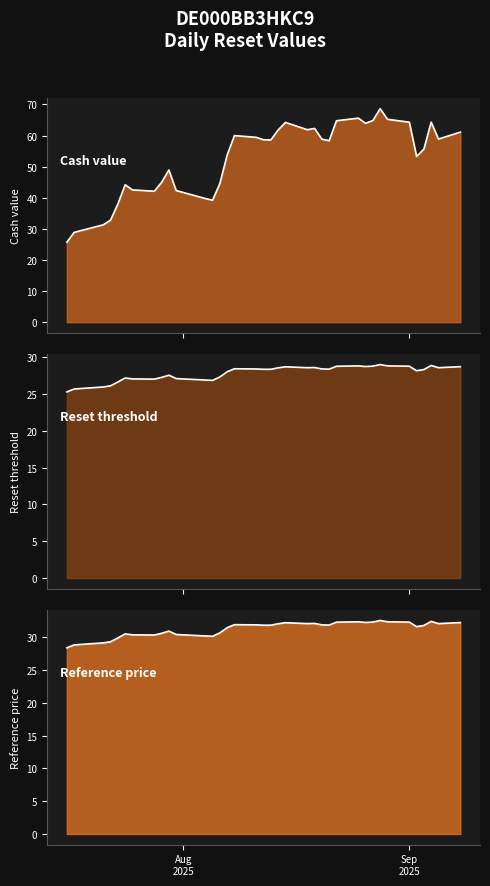

Does the chart display data point markers on the line(s)?

No